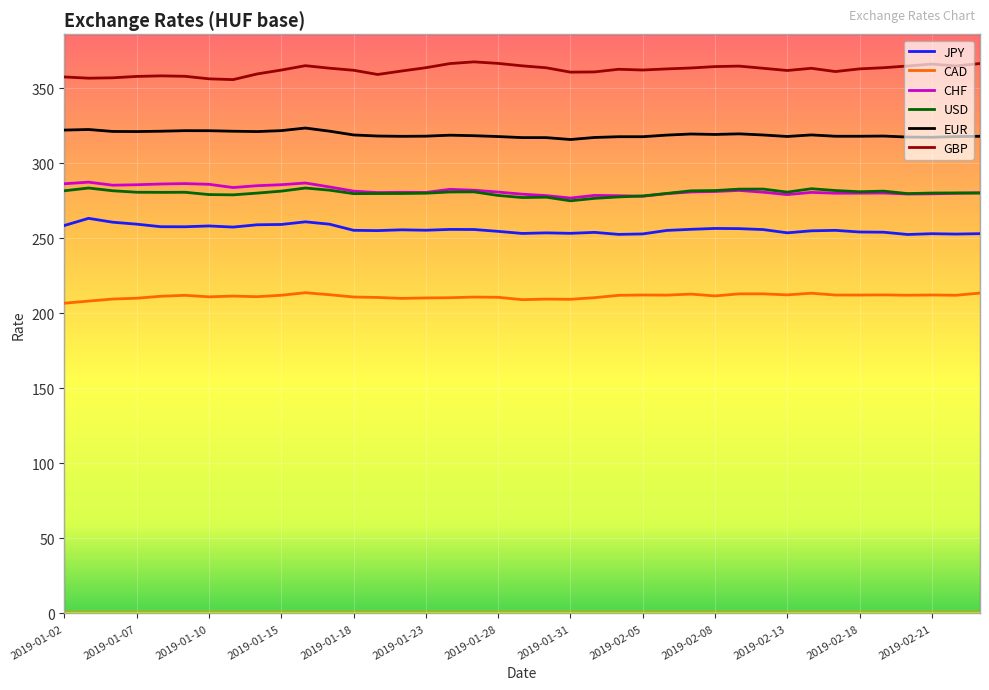

How many data points in EUR are less than 318?

11